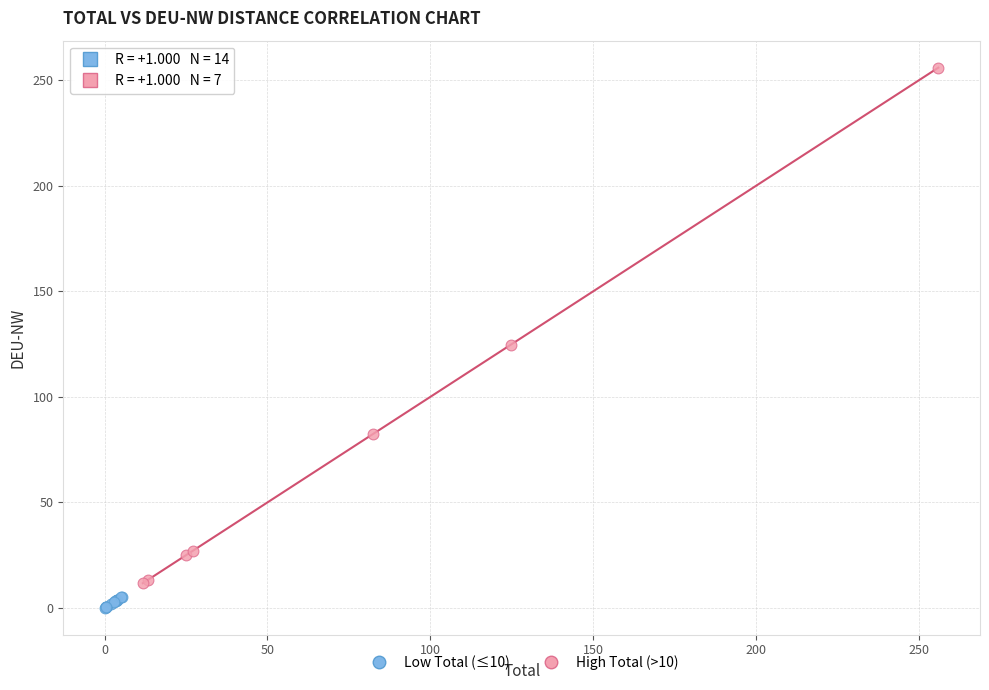

Which series has the largest Y range (max minus min)?

High Total (>10)